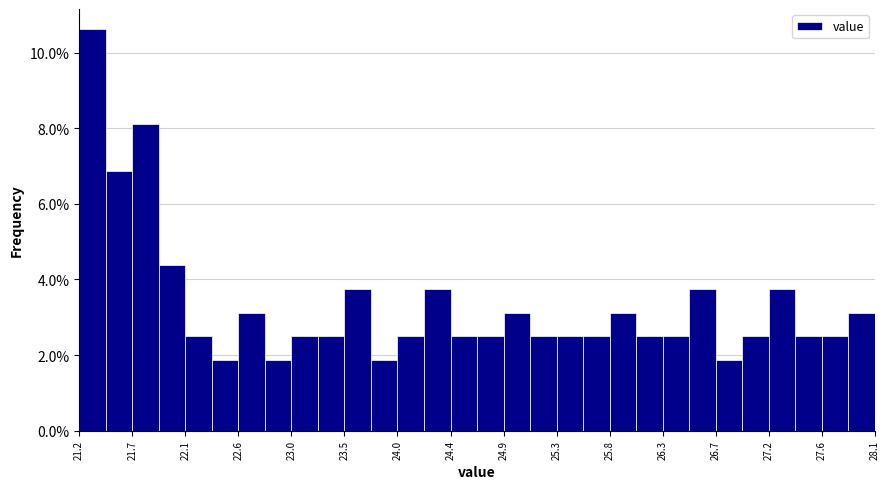

What is the height of the bar covering 26.26 to 26.49 on the x-axis? Neither the bar edges nor the heights are printed on the chart, so give them approximately, as read against the axes.

2.6